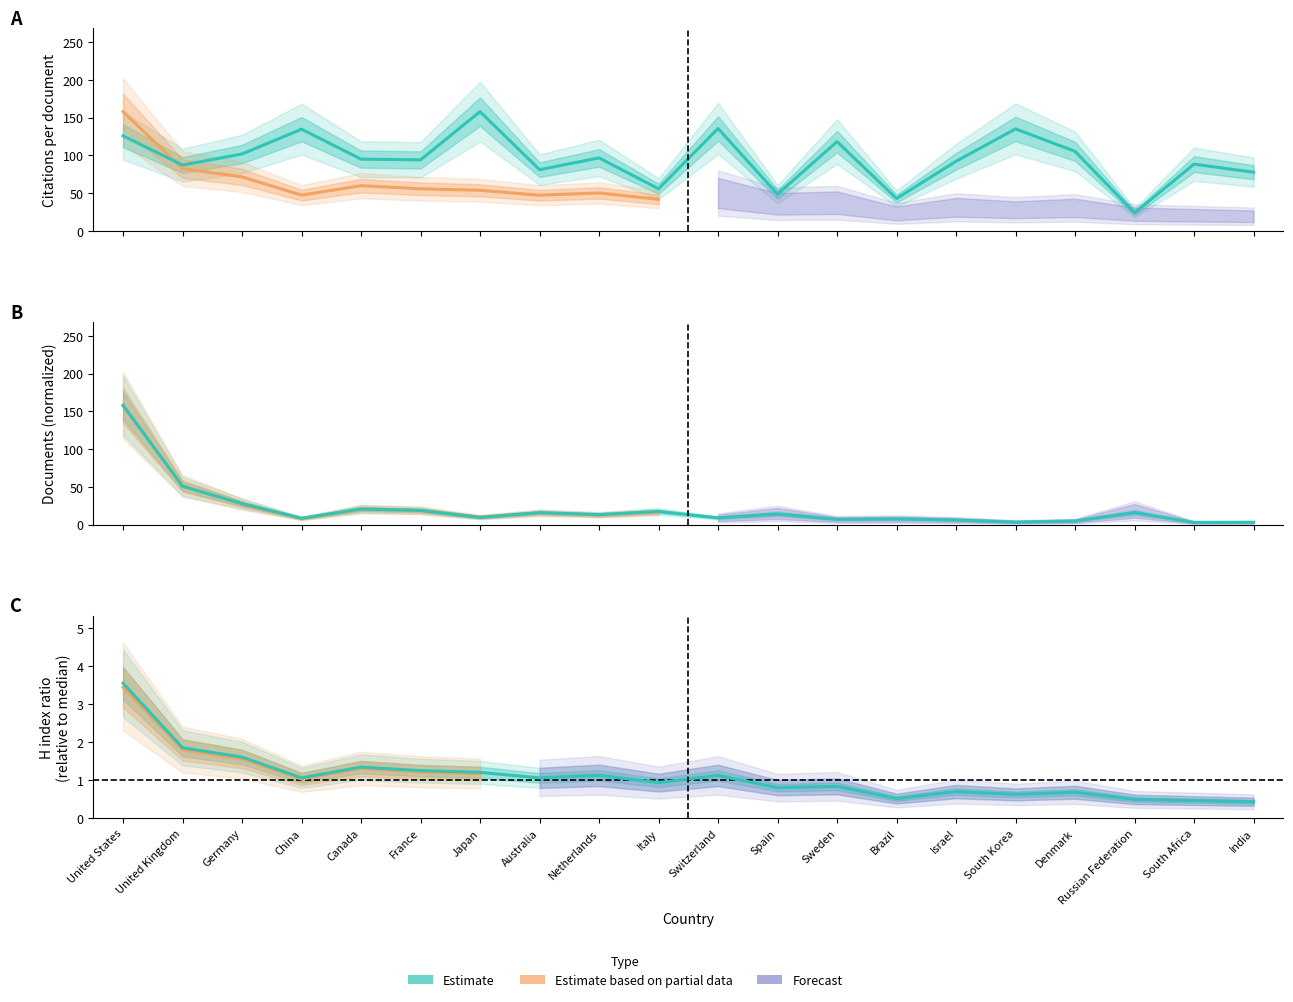

In Citations per document, how many points are lower than both neighbors (excluding endpoints)?

7